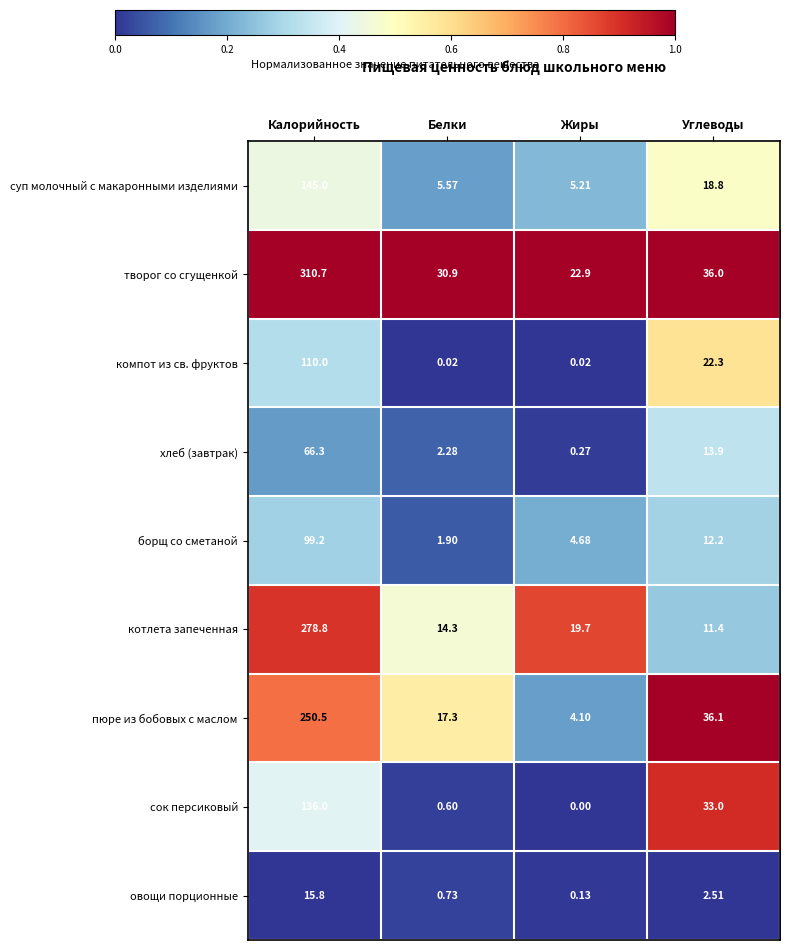

Where does the творог со сгущенкой series first go above 36?

Калорийность